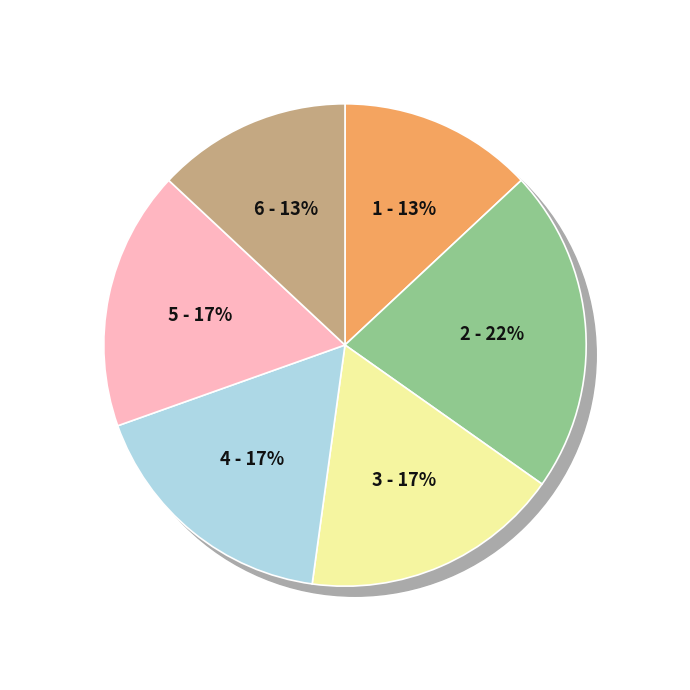

Does Story That Cannot Be Told represent more than half of the total?

No